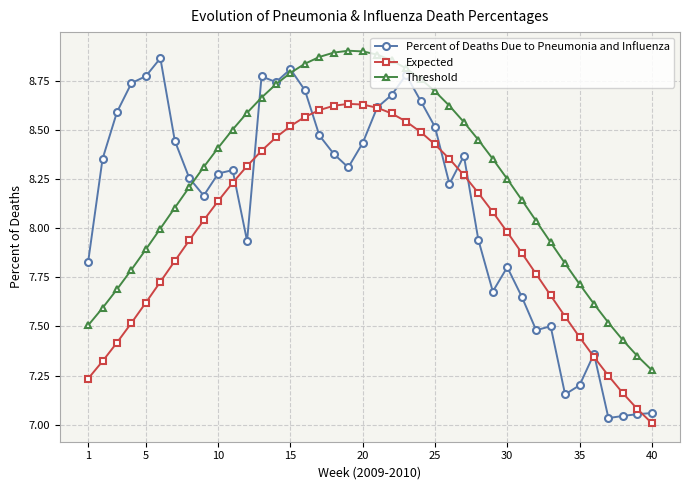

In Percent of Deaths Due to Pneumonia and Influenza, how many points are higher than both neighbors (excluding endpoints)?

9